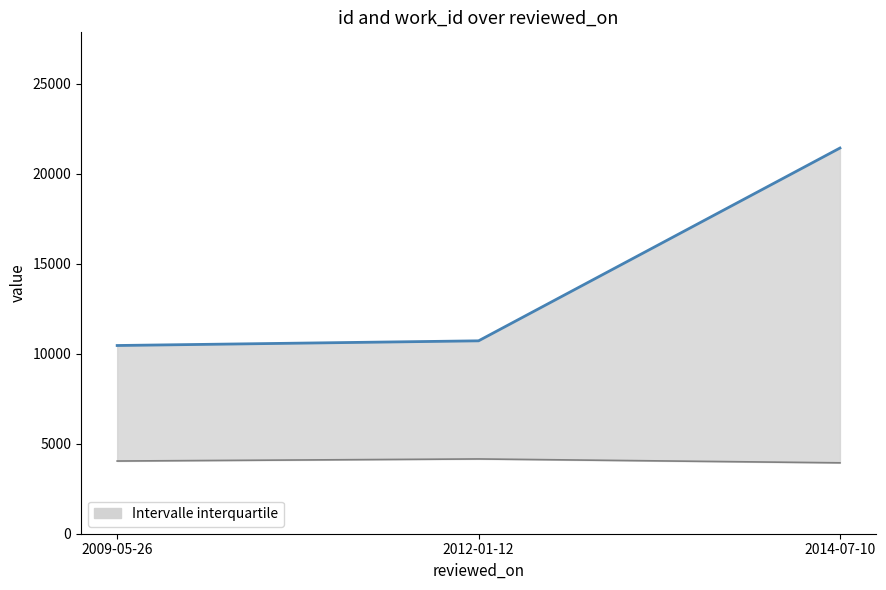

At which category is the sum across all series the highest?

2014-07-10